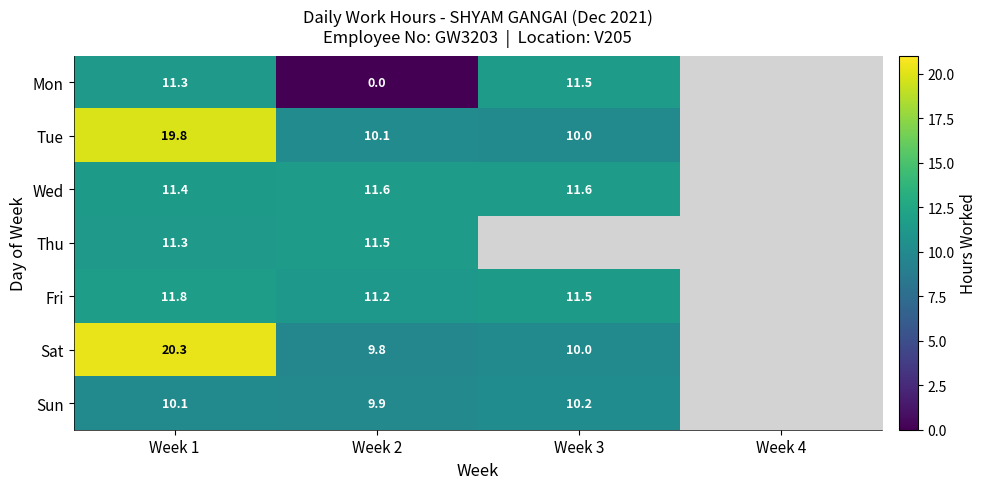

The Tue series shows 10.1 at Week 2. True or false?

True